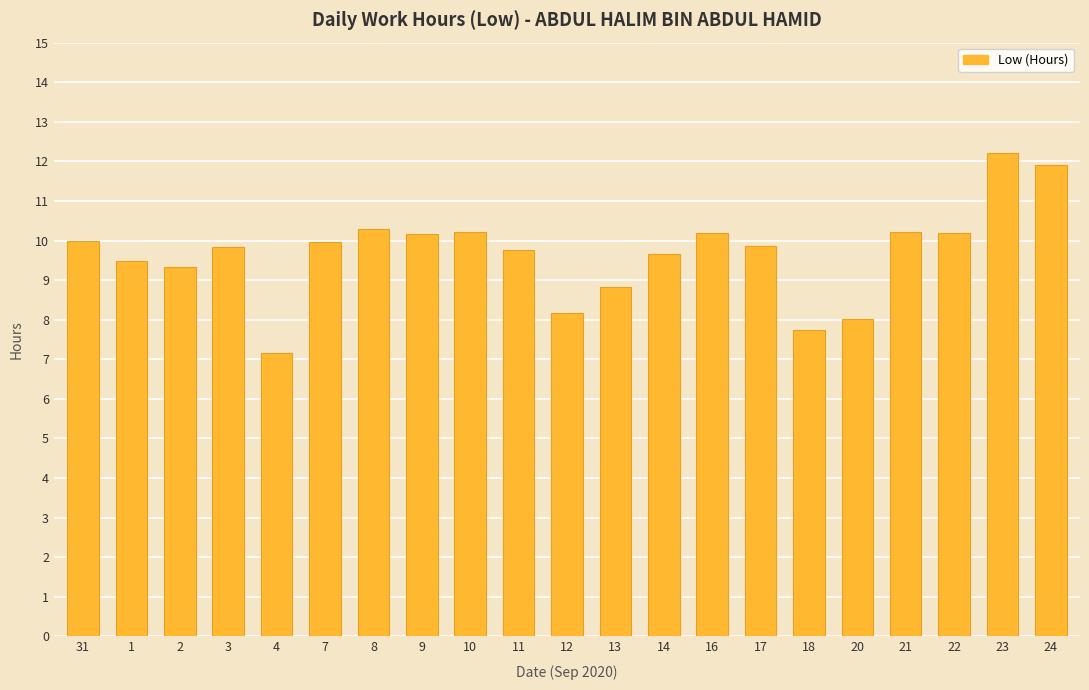

What is the minimum value shown in the chart?

7.2